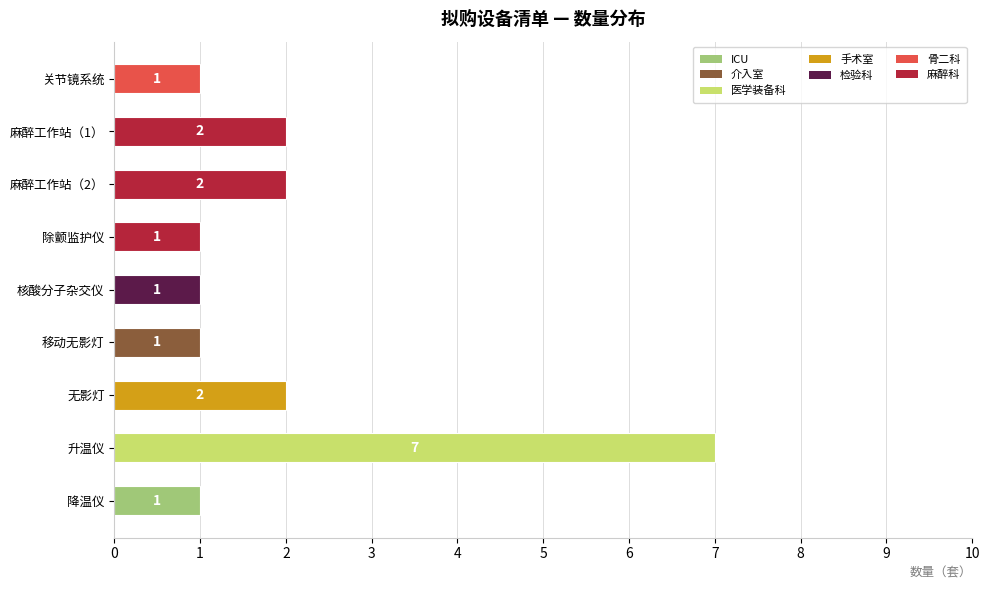

What position from the bottom is 关节镜系统?

9